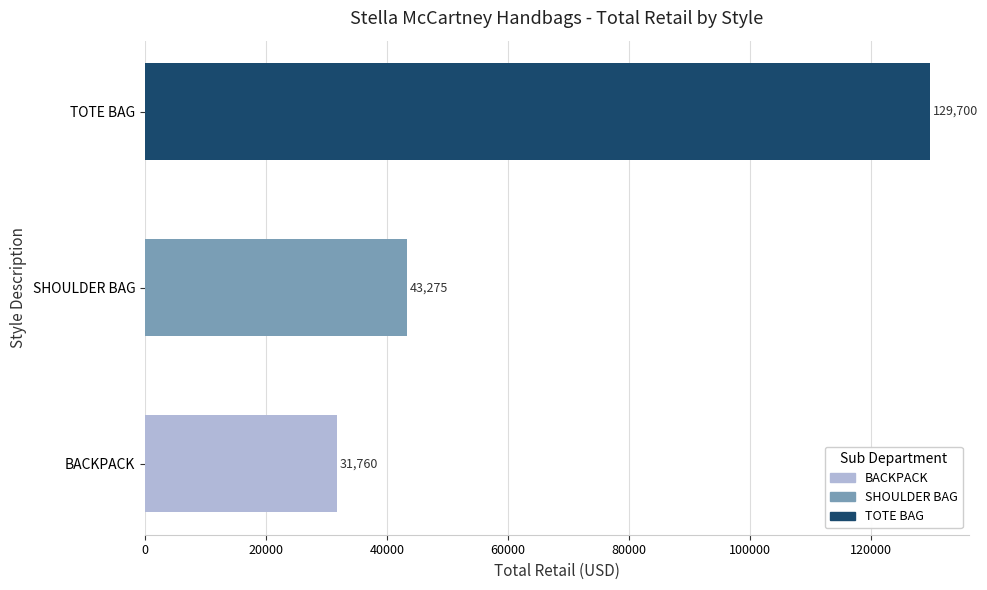

What is the average value?

68245